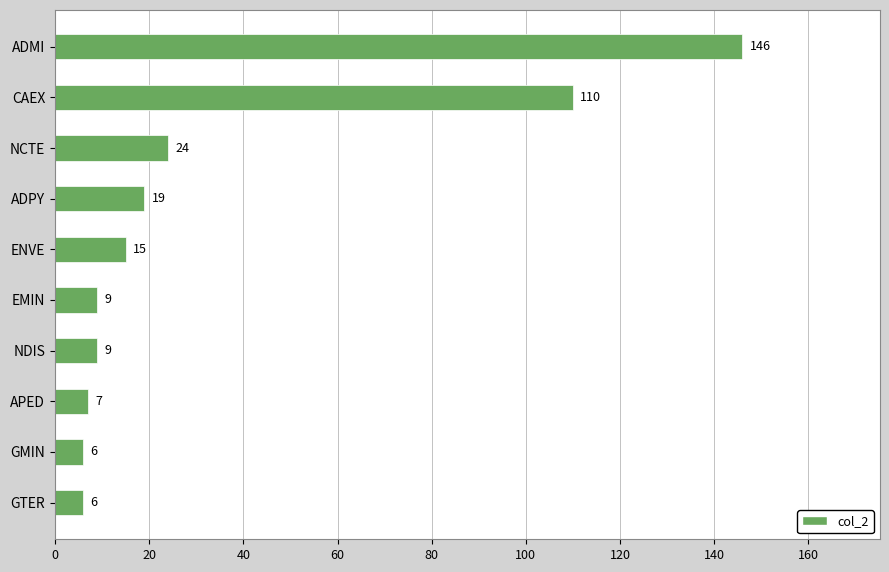

The chart shows a value of 146 at ADMI. True or false?

True